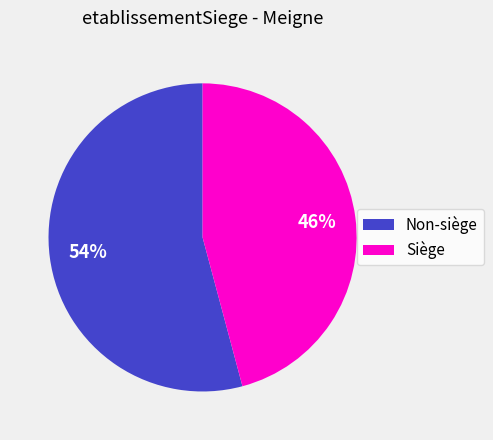

Between Siège and Non-siège, which is larger?

Non-siège